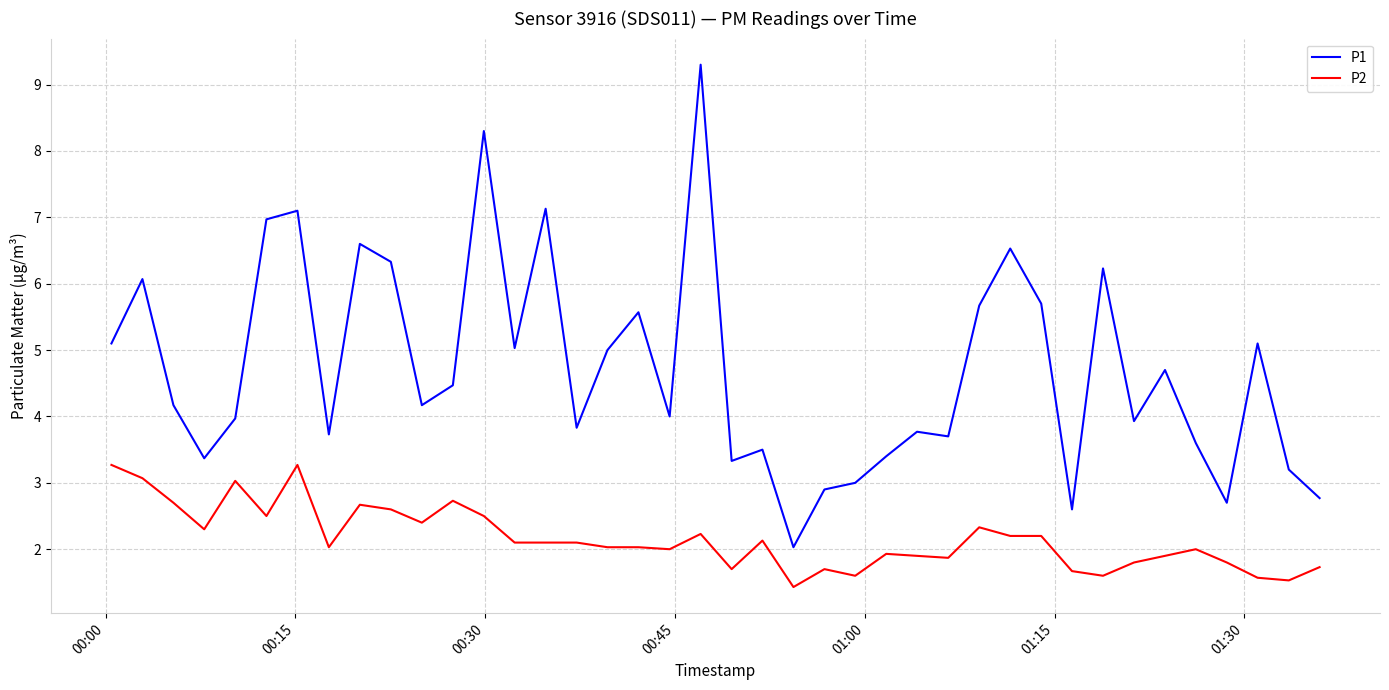

Which series has the largest range (max minus min)?

P1